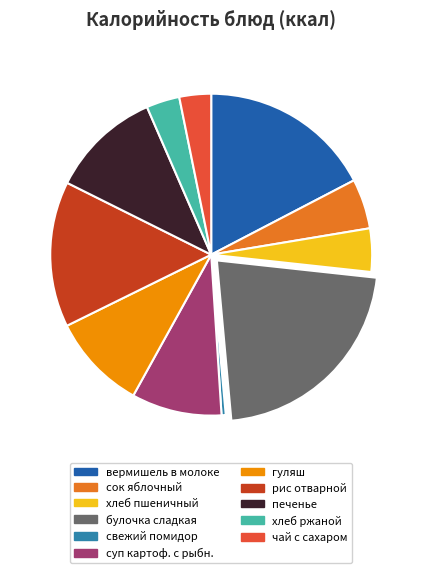

Does any single category account for the majority?

No